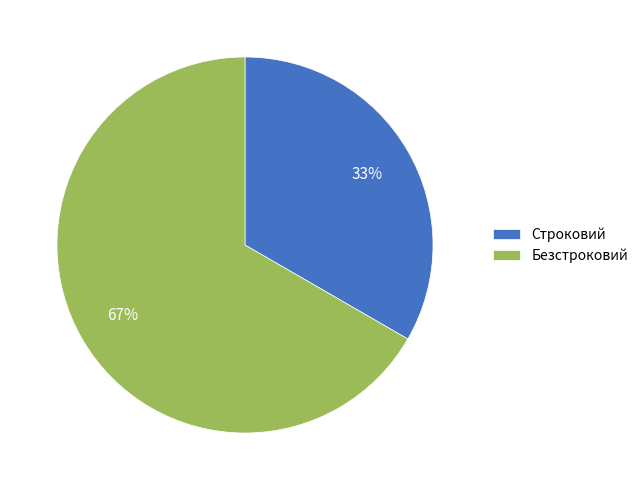

To the nearest percent, what percentage of the pie is Строковий?

33%